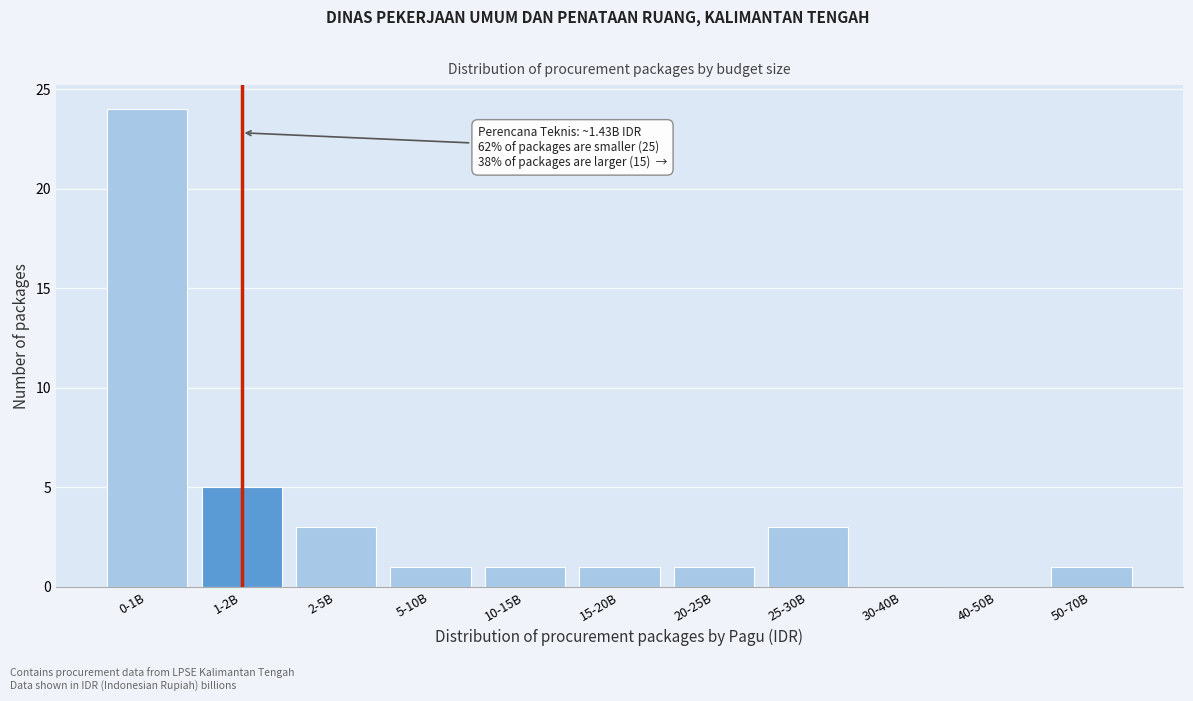

Reading right to left, what are all the values shown in this chart?

50-70B=1	40-50B=0	30-40B=0	25-30B=3	20-25B=1	15-20B=1	10-15B=1	5-10B=1	2-5B=3	1-2B=5	0-1B=24